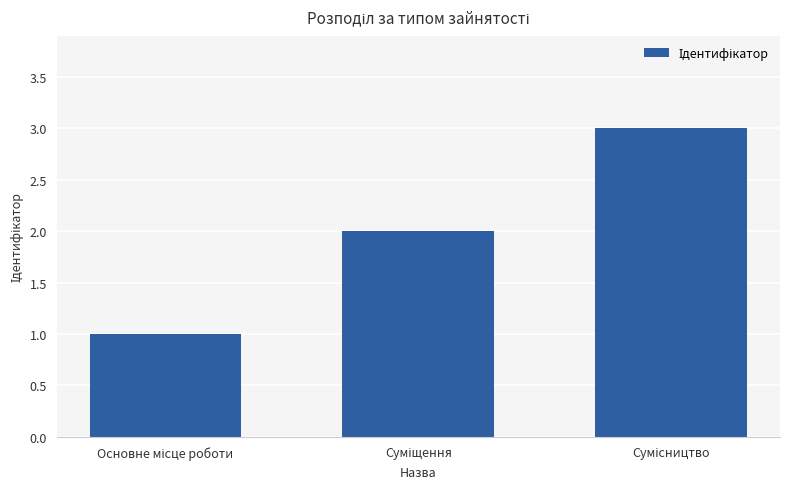

Does the chart contain any negative values?

No